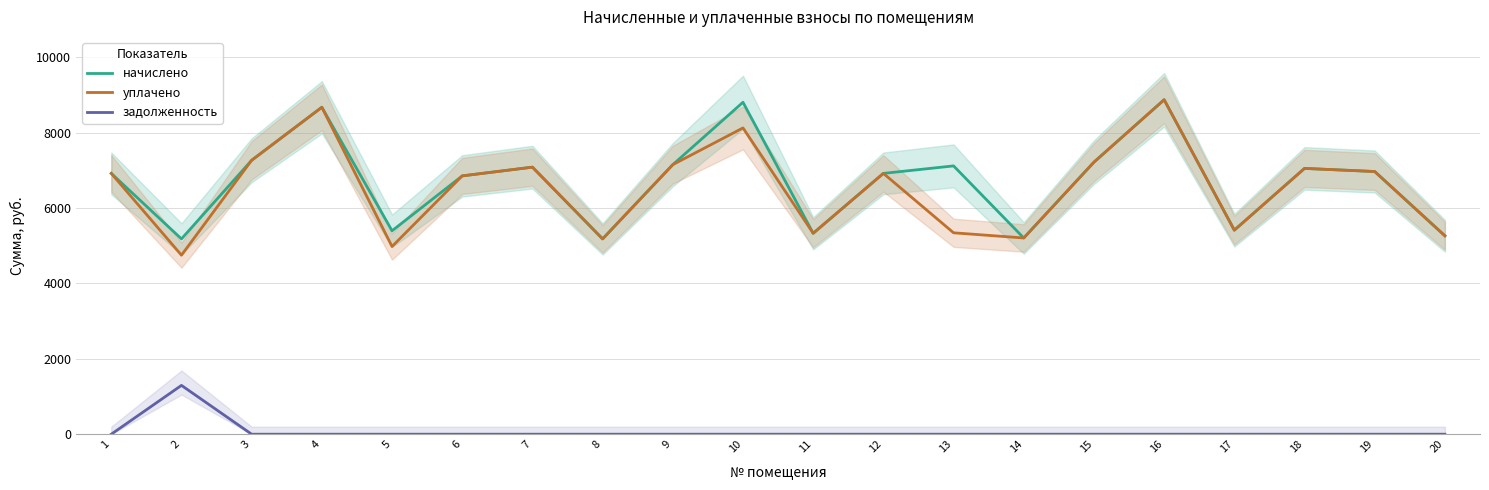

Reading left to right, extract all data points from this chart.

начислено: 6922.1	5183.3	7269.8	8677.2	5398.6	6855.8	7087.7	5183.3	7153.9	8809.9	5332.3	6922.1	7120.8	5208.1	7220.2	8876.2	5415.1	7054.6	6971.8	5266.1
уплачено: 6922.1	4751.3	7269.8	8677.2	4981.3	6855.8	7087.7	5183.3	7153.9	8129.0	5332.3	6922.1	5345.5	5208.1	7220.2	8876.2	5415.1	7054.6	6971.8	5266.1
задолженность: 0.0	1295.8	0.0	0.0	0.0	0.0	0.0	0.0	0.0	0.0	0.0	0.0	0.0	0.0	0.0	0.0	0.0	0.0	0.0	0.0